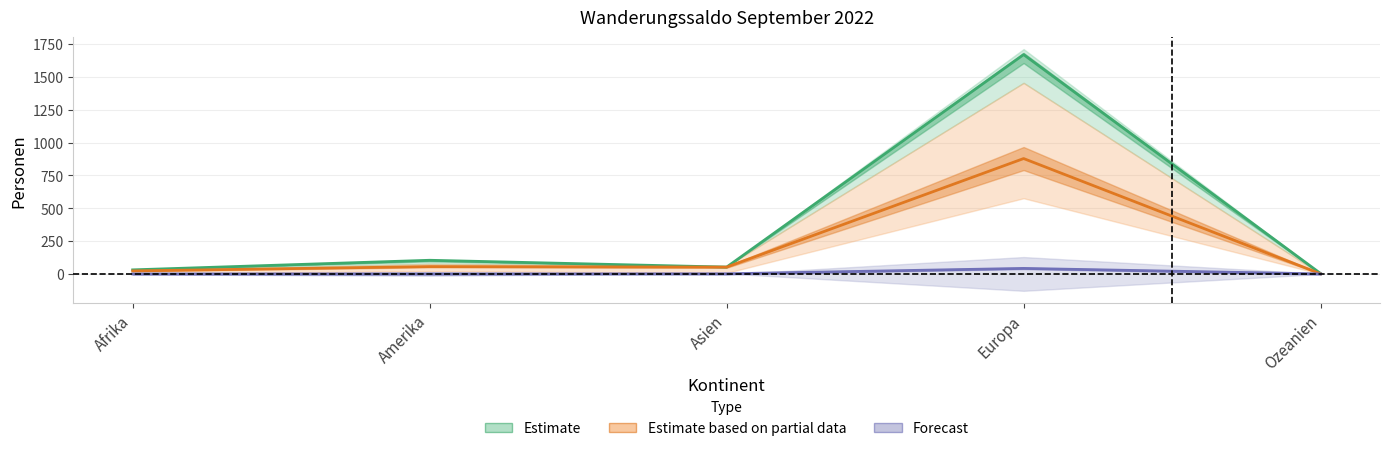

Between Amerika and Asien, which series saw the biggest shift?

Estimate